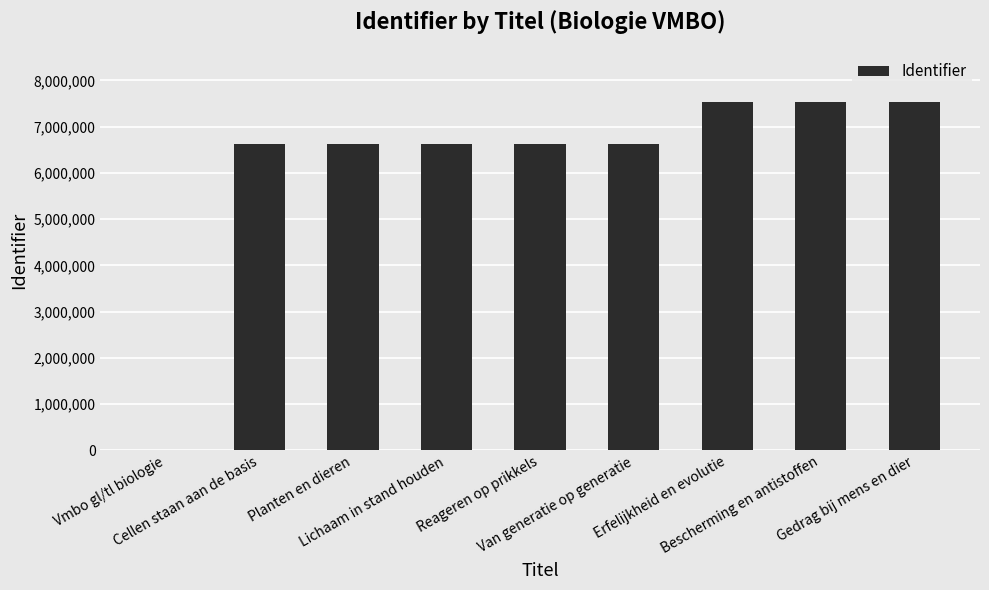

What is the greatest value displayed?

7535374